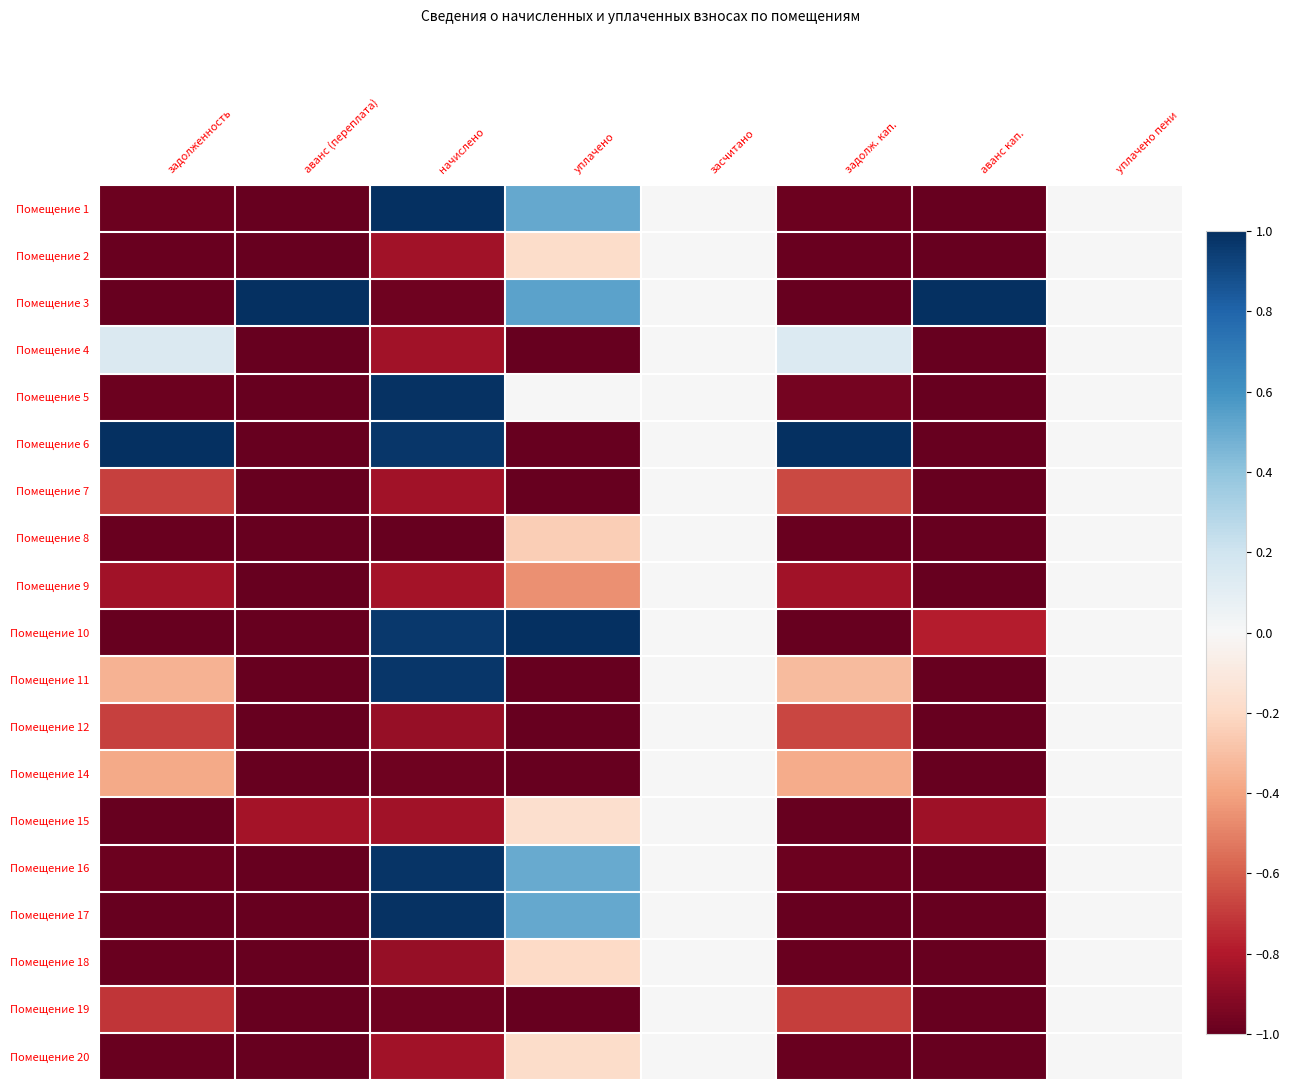

At задолж. кап., list the series in order from smallest to largest.

Помещение 3, Помещение 10, Помещение 15, Помещение 17, Помещение 8, Помещение 18, Помещение 2, Помещение 20, Помещение 16, Помещение 1, Помещение 5, Помещение 9, Помещение 19, Помещение 12, Помещение 7, Помещение 14, Помещение 11, Помещение 4, Помещение 6